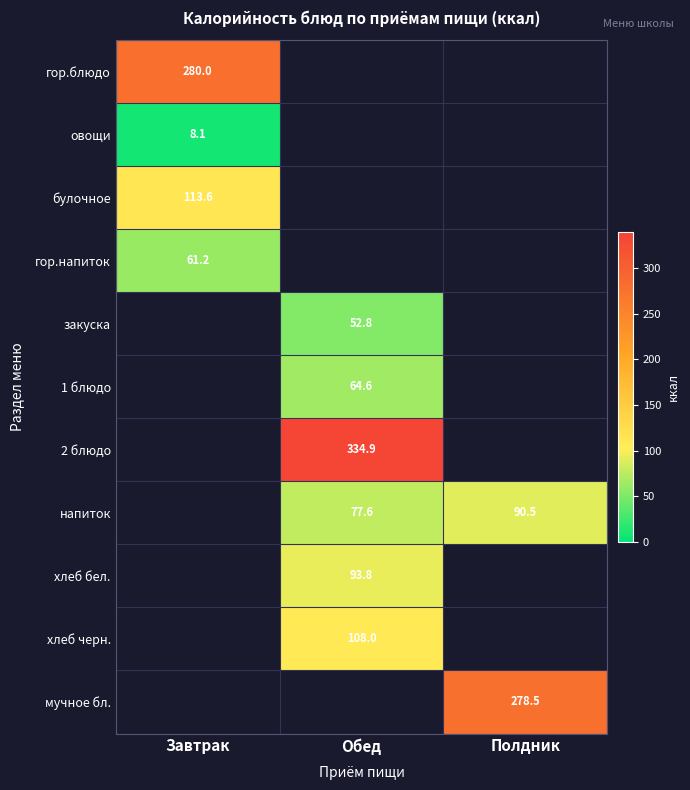

List the labels in order of булочное value, largest first.

Завтрак, Обед, Полдник